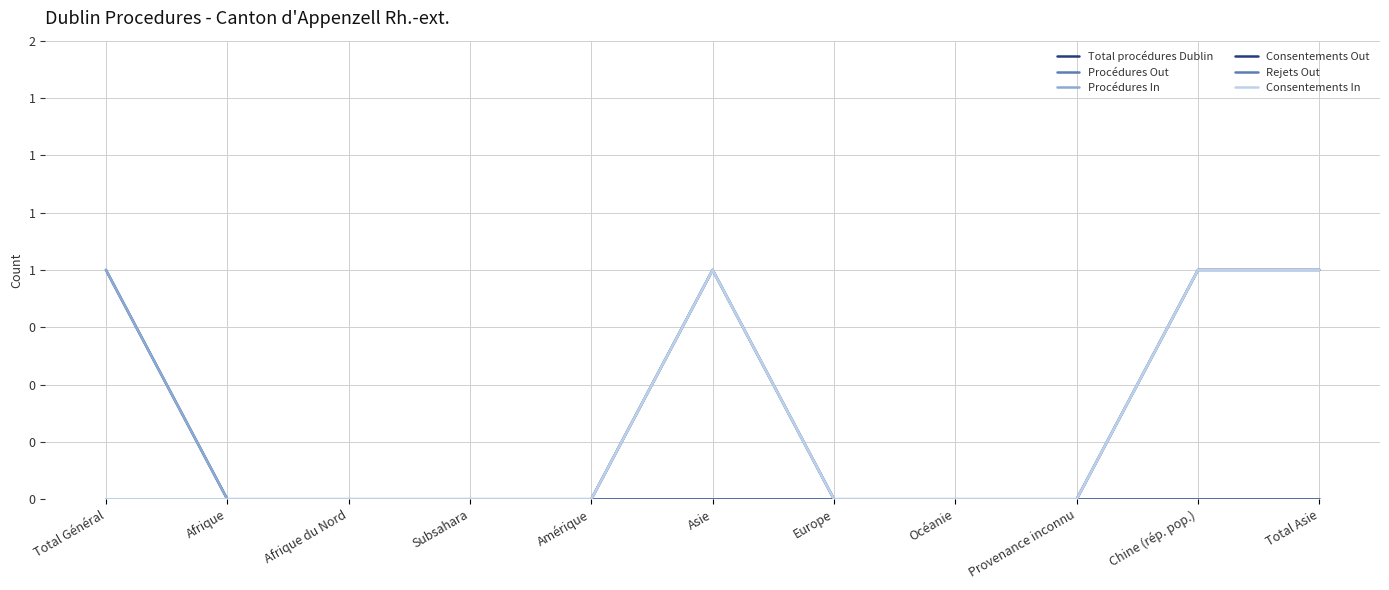

At which category is the sum across all series the highest?

Asie